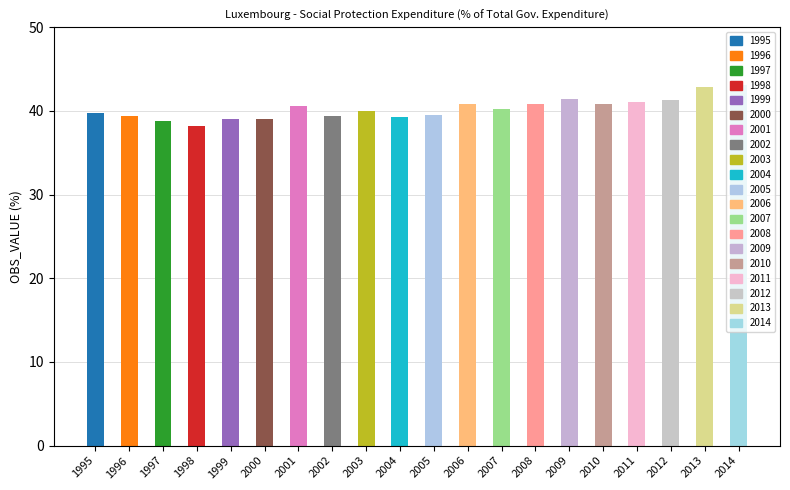

Reading right to left, list all the values displayed in this chart.

43.1	42.9	41.3	41.1	40.8	41.4	40.9	40.3	40.8	39.5	39.2	40.0	39.4	40.6	39.0	39.0	38.2	38.8	39.4	39.8